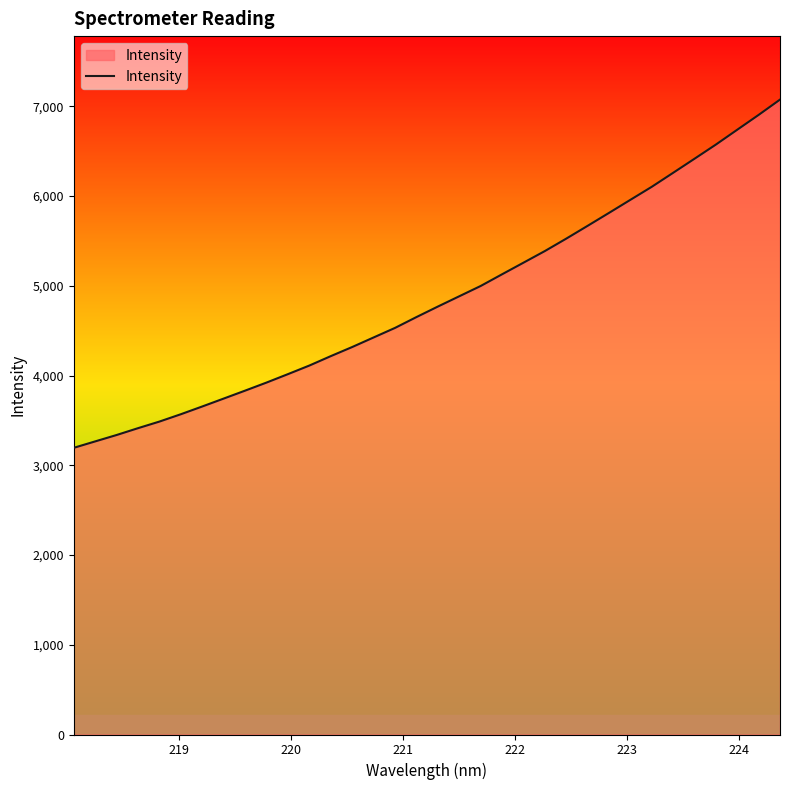

What is the difference between the maximum and minimum values?

3880.5